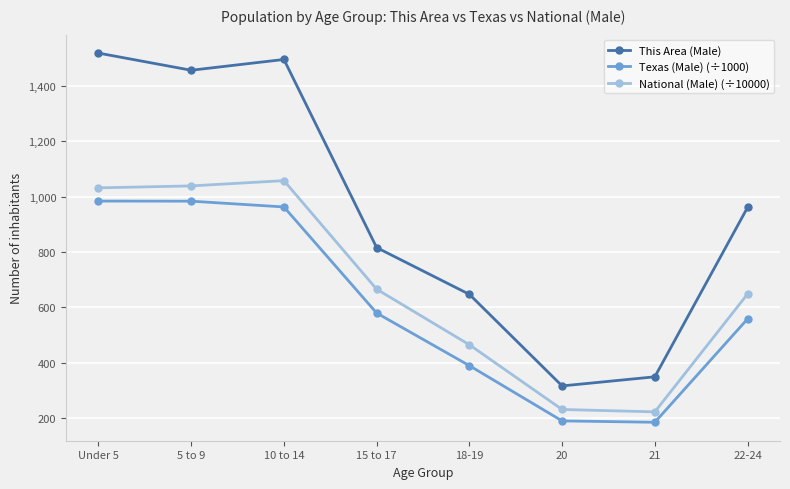

What position from the left is 20?

6